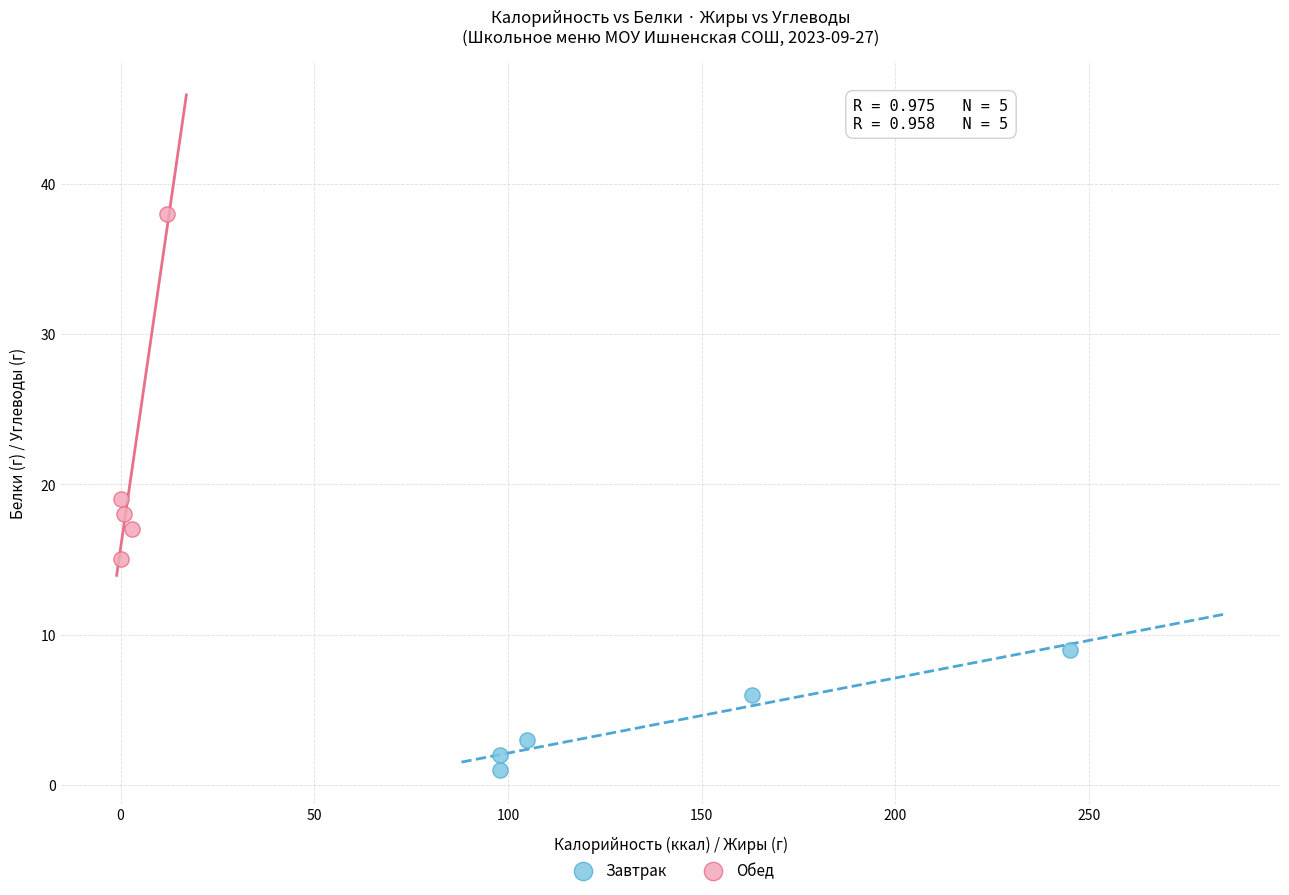

Which series has the largest Y range (max minus min)?

Обед